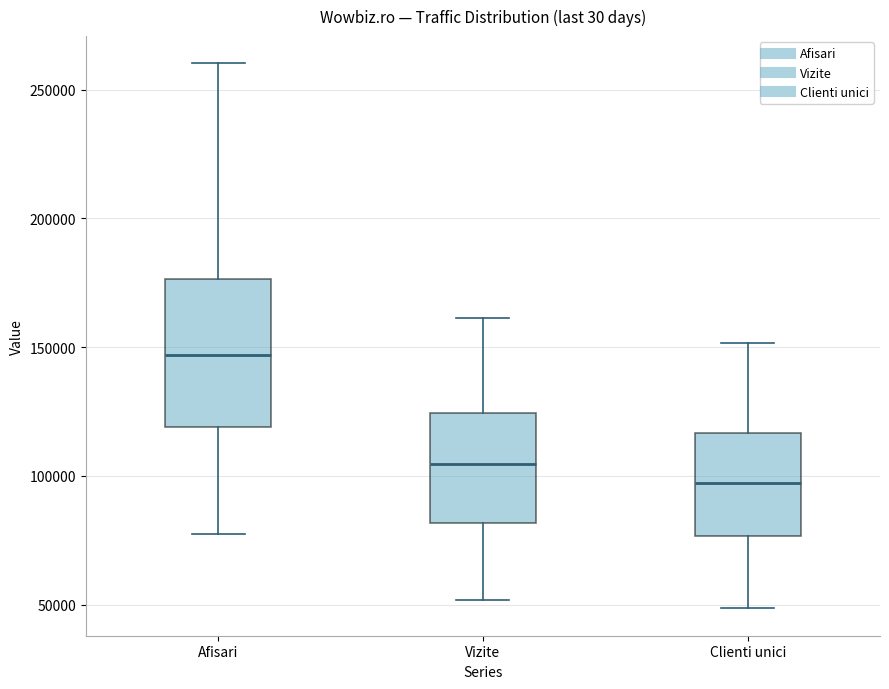

Which box is the tallest, from its lower edge to its upper edge?

Afisari